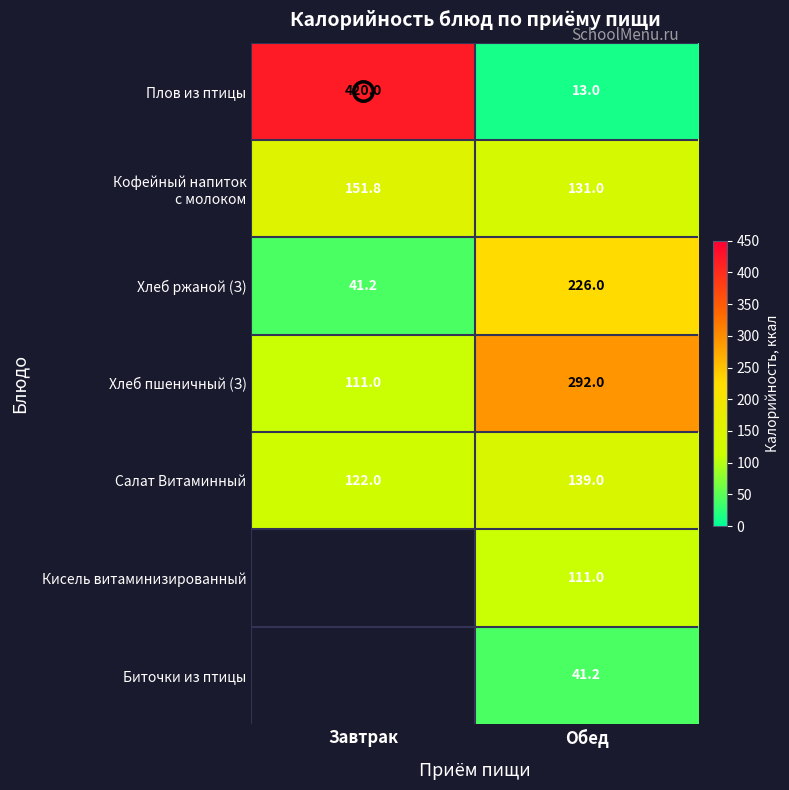

Where is Салат Витаминный nearest to the value 130?

Завтрак